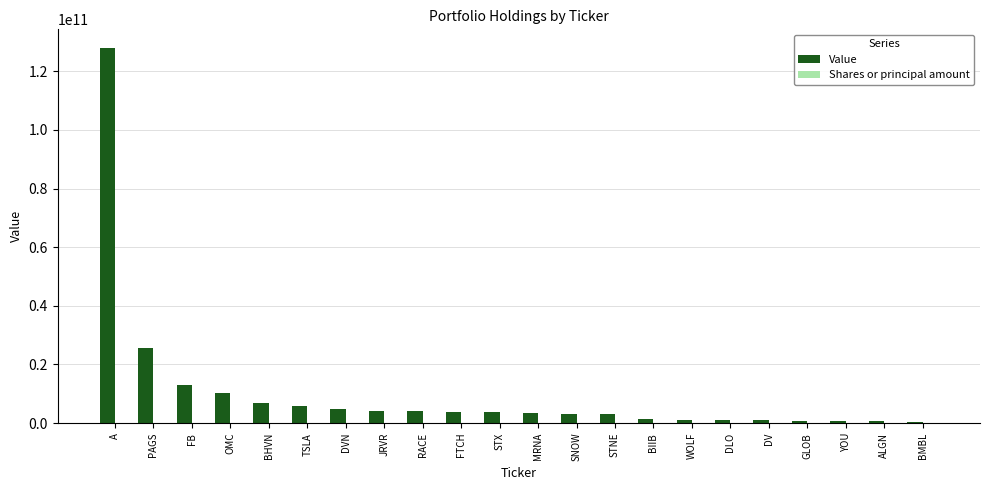

Which series has the largest range (max minus min)?

Value